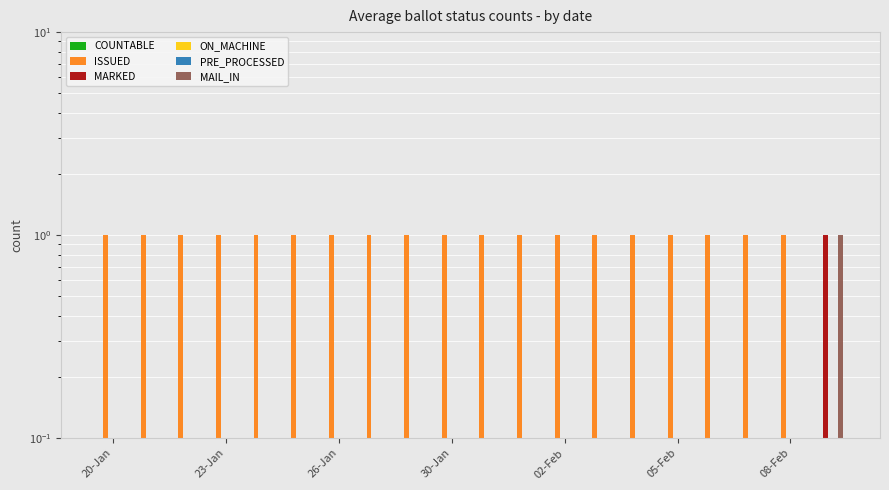

What is the average value of the ISSUED series?

1